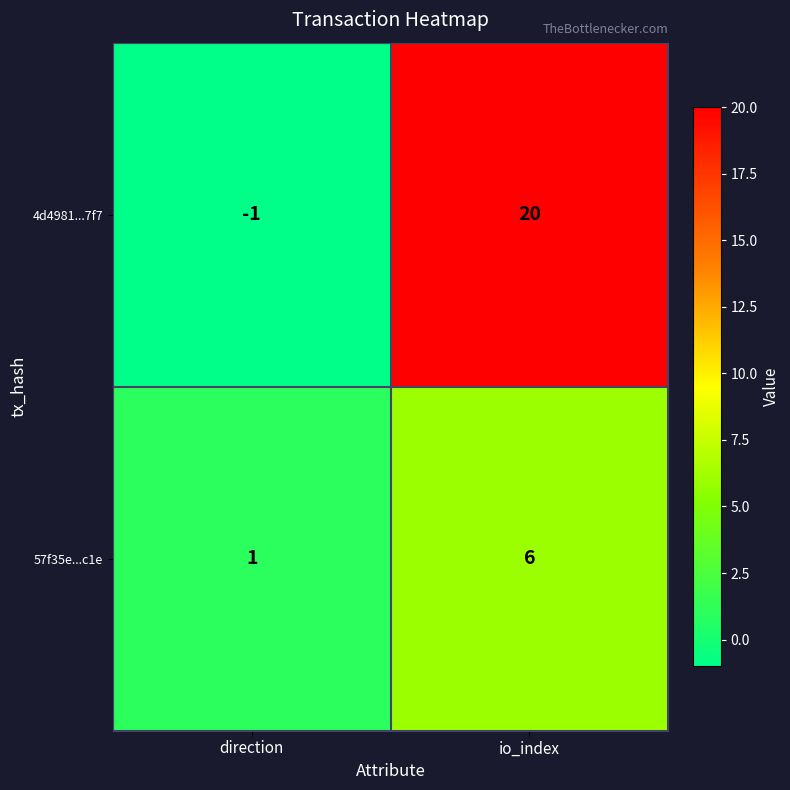

The value of 4d4981...7f7 at direction is -1. True or false?

True